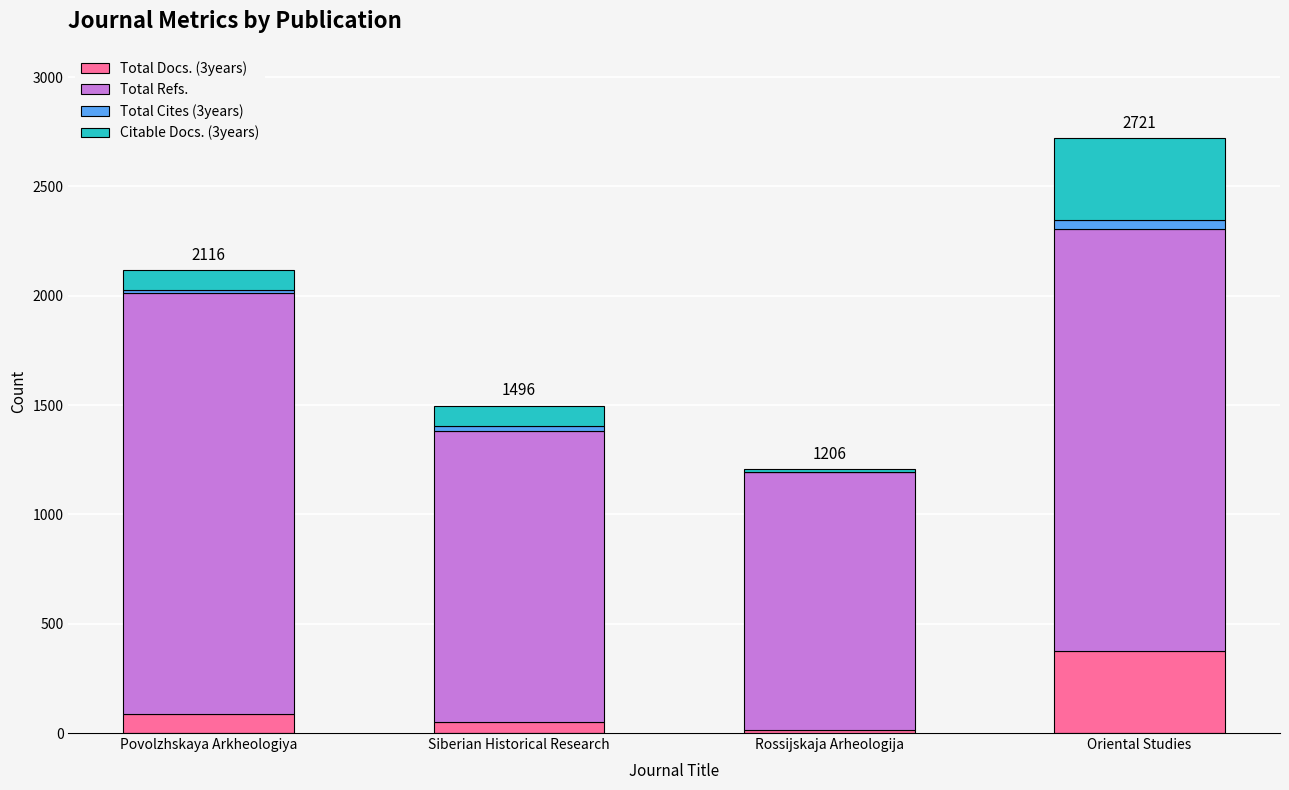

How many data points does each series have?

4